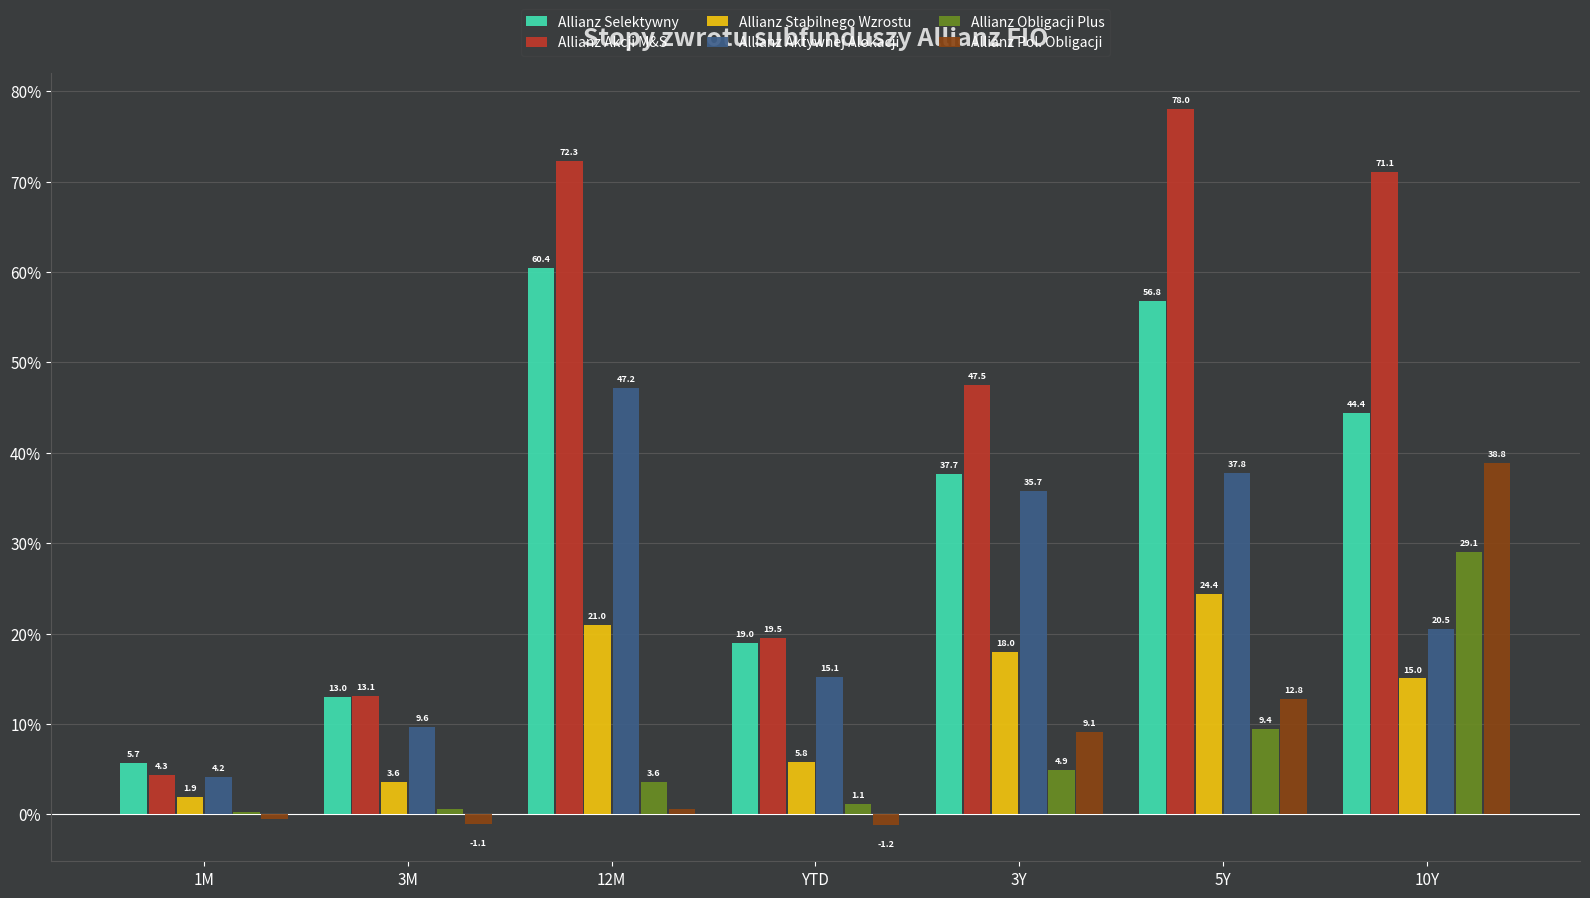

What are all the series names shown in the legend?

Allianz Selektywny, Allianz Akcji M&S, Allianz Stabilnego Wzrostu, Allianz Aktywnej Alokacji, Allianz Obligacji Plus, Allianz Pol. Obligacji